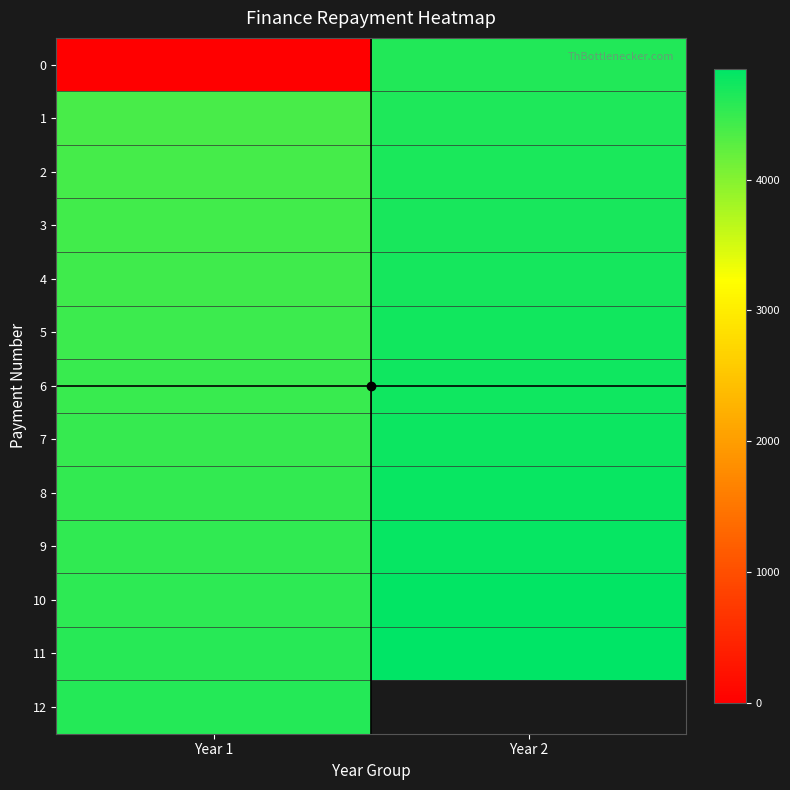

Which category has the lowest value in the 1 series?

Year 1